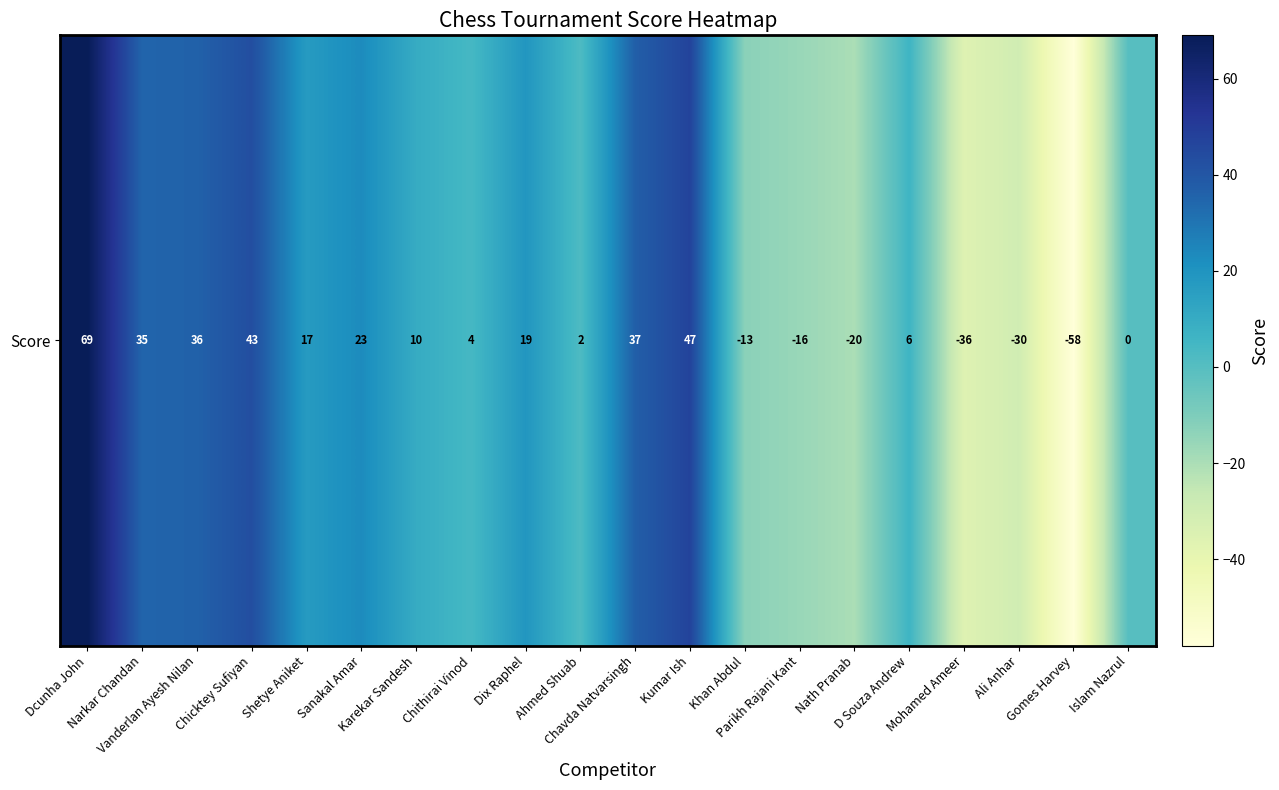

How many negative values are there?

6